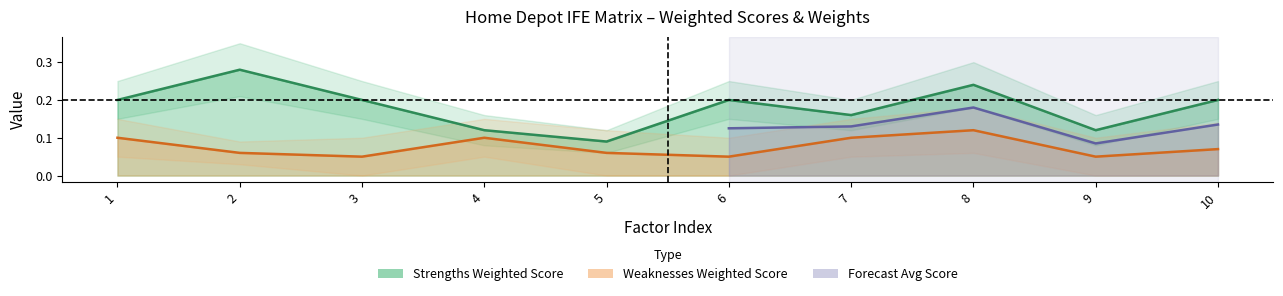

The value of Strengths Weighted Score at 9 is 0.1. True or false?

False